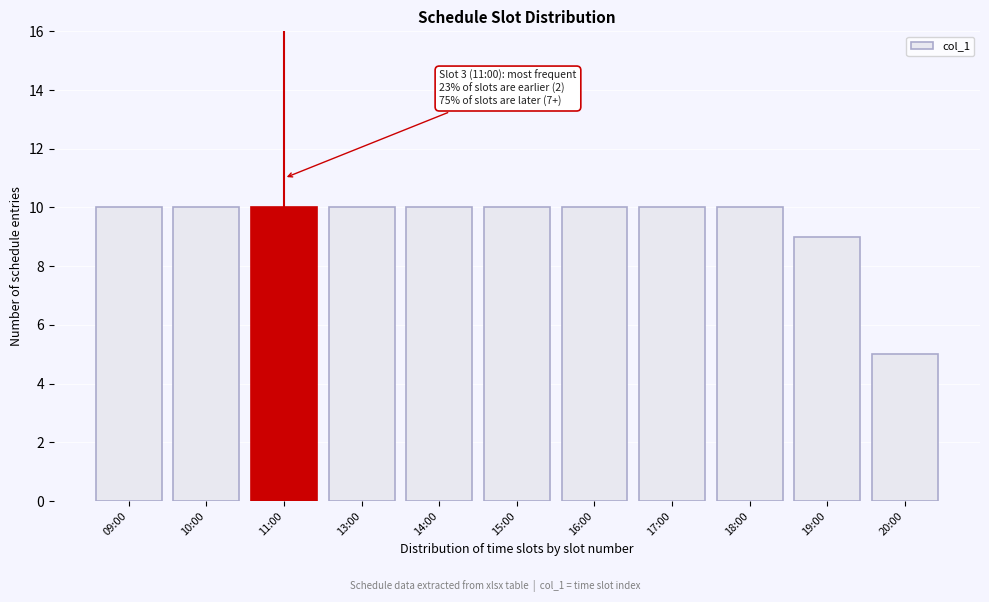

Reading left to right, list all the values displayed in this chart.

10	10	10	10	10	10	10	10	10	9	5